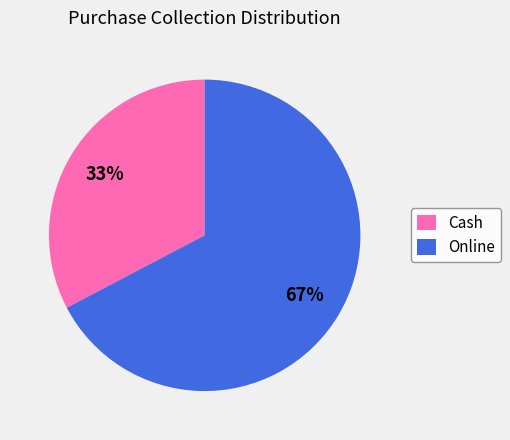

To the nearest percent, what is the average slice percentage?

50%